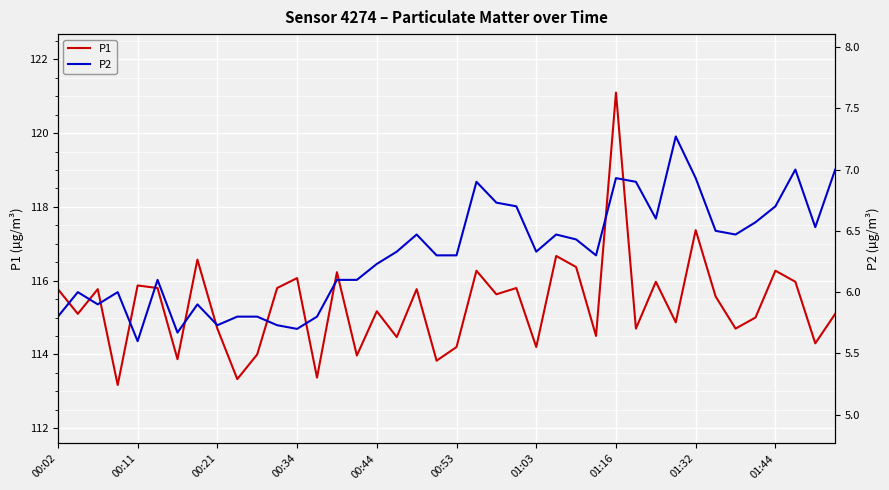

True or false: P1 has a value of 60.8 at 01:32.

False